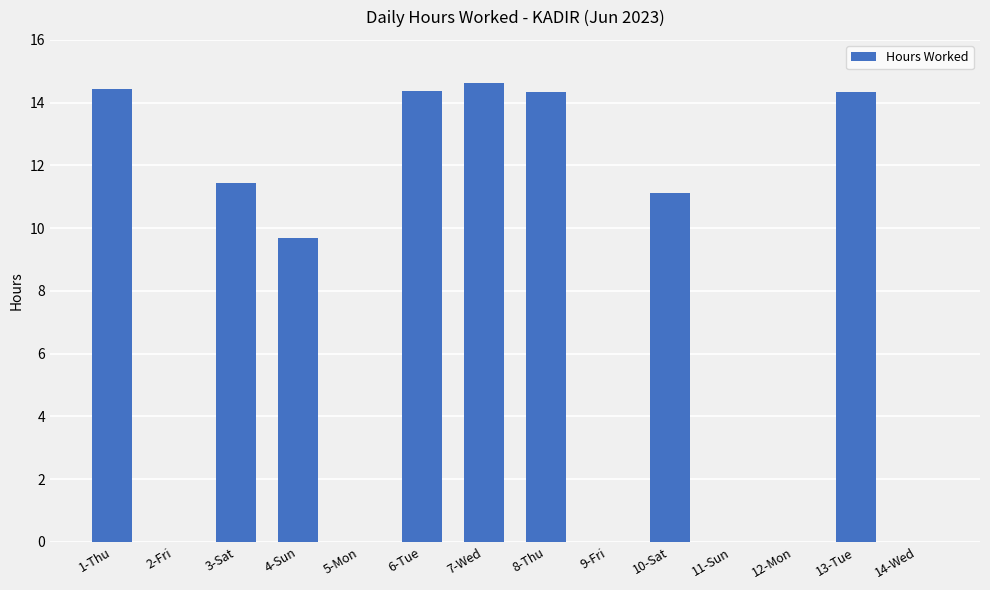

What is the sum of all values?

104.3